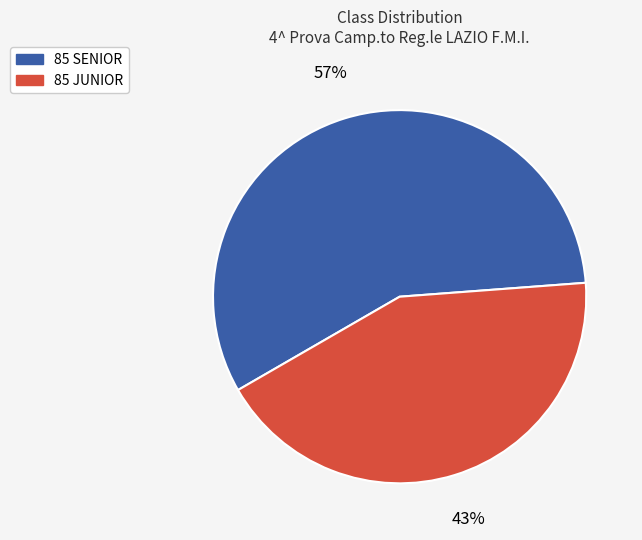

To the nearest percent, what percentage of the pie is 85 JUNIOR?

43%